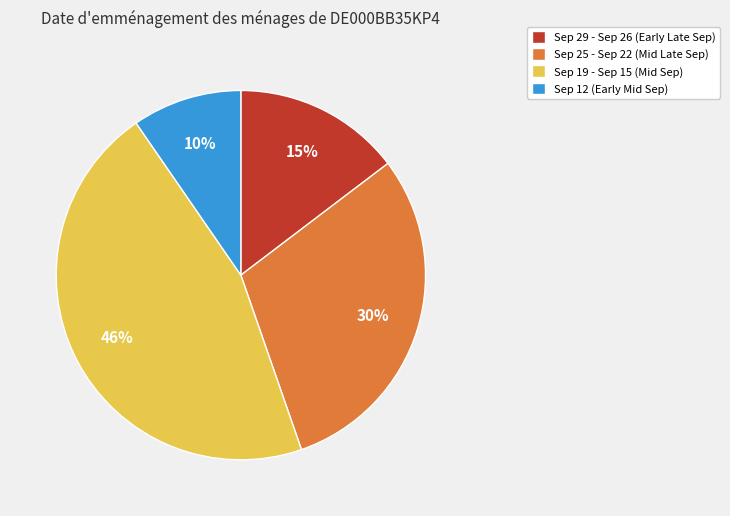

The Sep 19 - Sep 15 (Mid Sep) slice represents 46% of the pie. True or false?

True